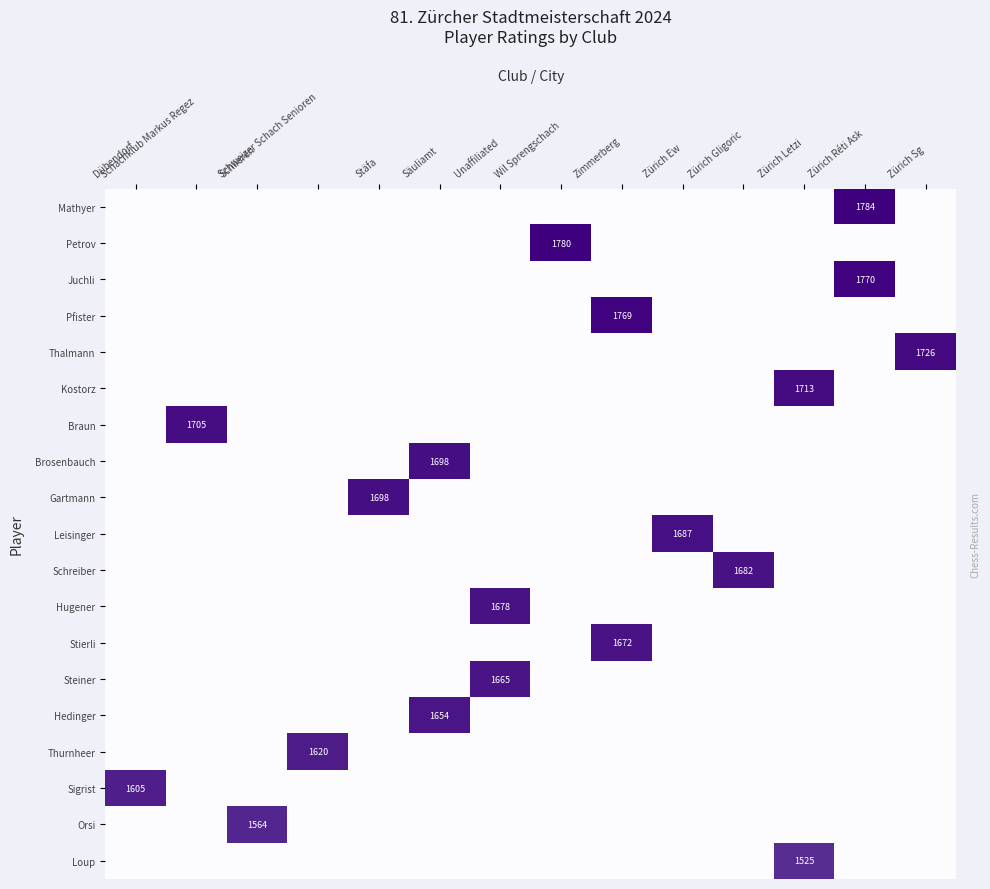

How many values in the Orsi series exceed 0?

1